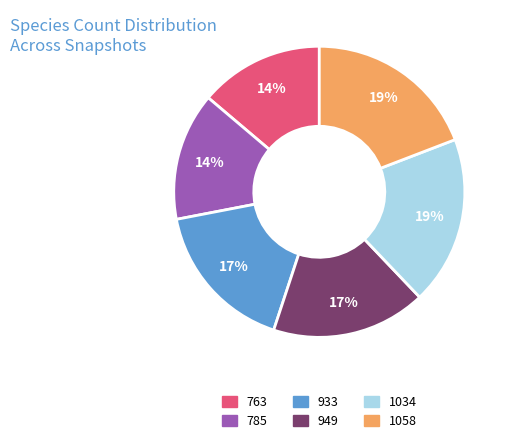

The 763 slice represents 28% of the pie. True or false?

False